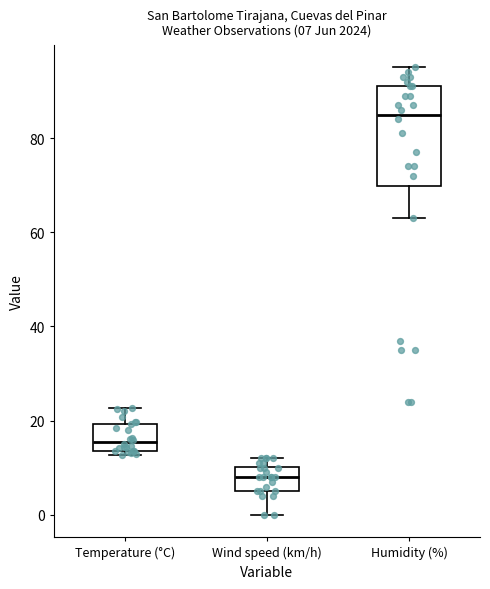

Which box's median line is the lowest?

Wind speed (km/h)